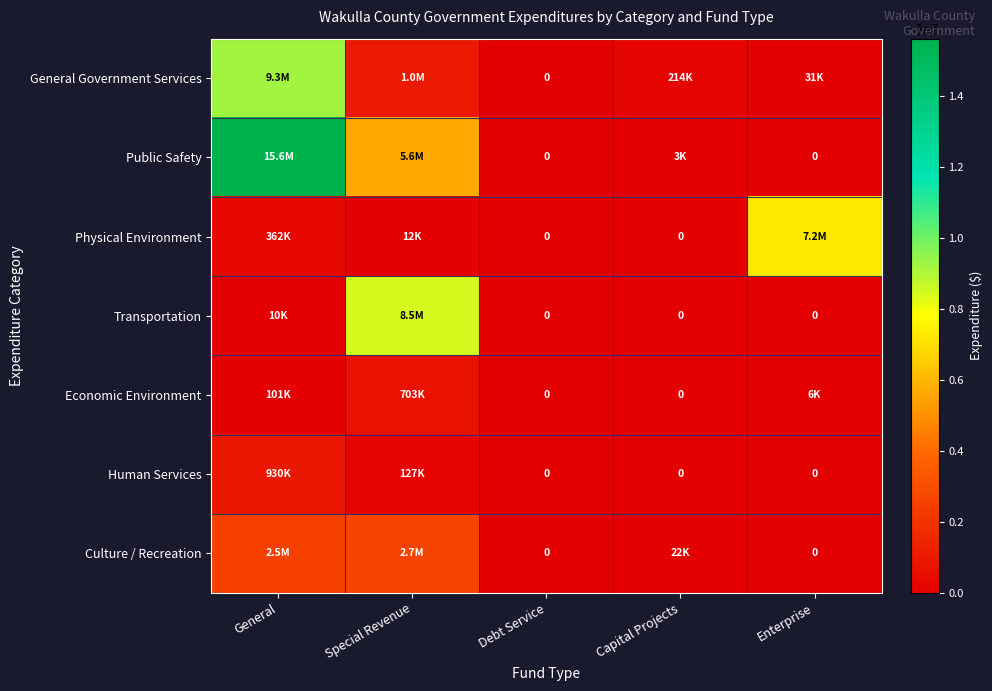

How many categories are shown in the chart?

5